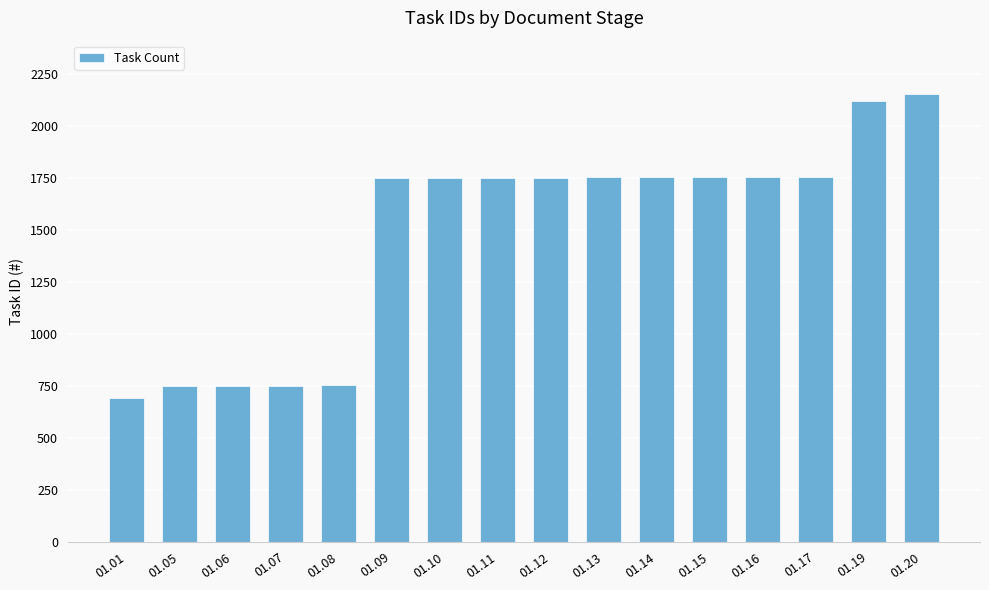

What is the value of the 15th bar from the left?

2121